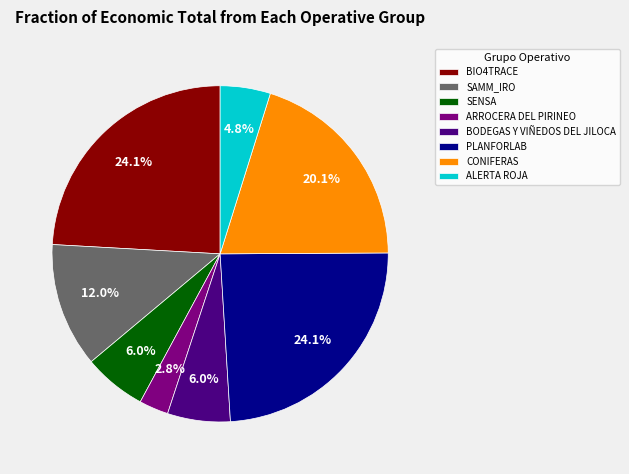

To the nearest percent, what portion does SENSA represent?

6%